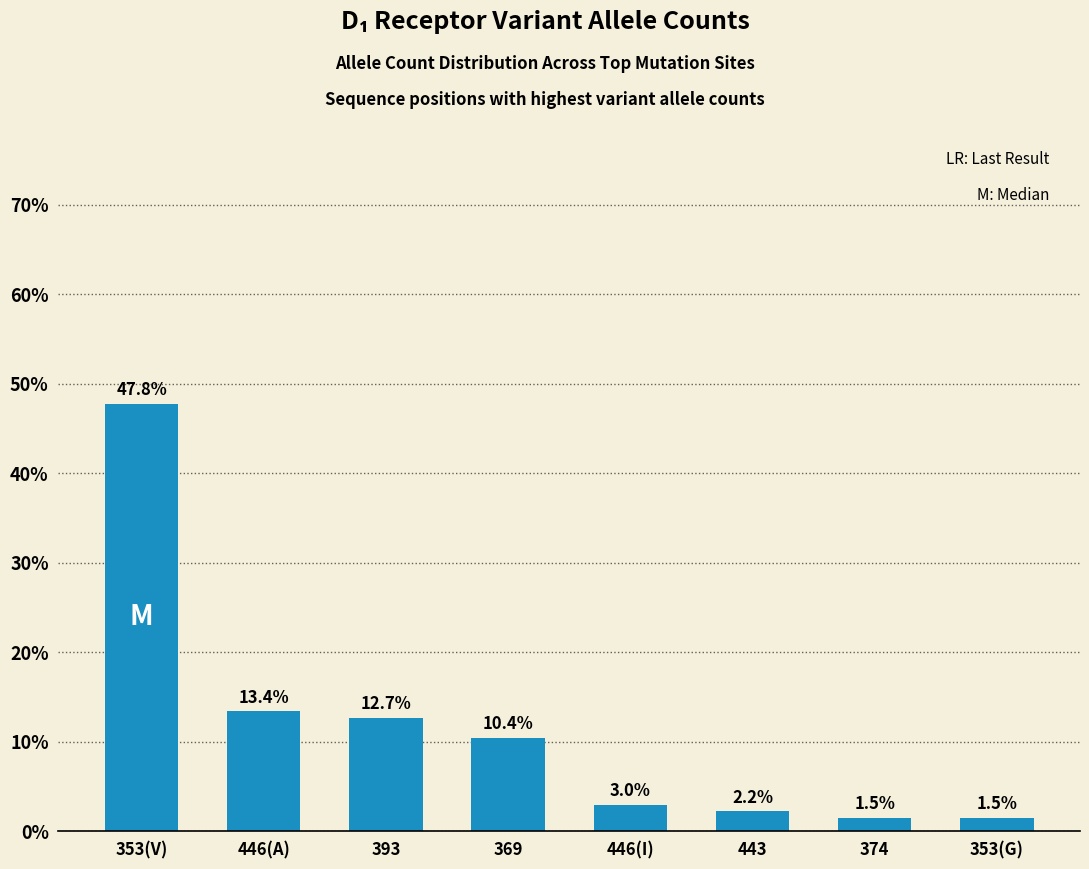

Does the chart contain stacked bars?

No